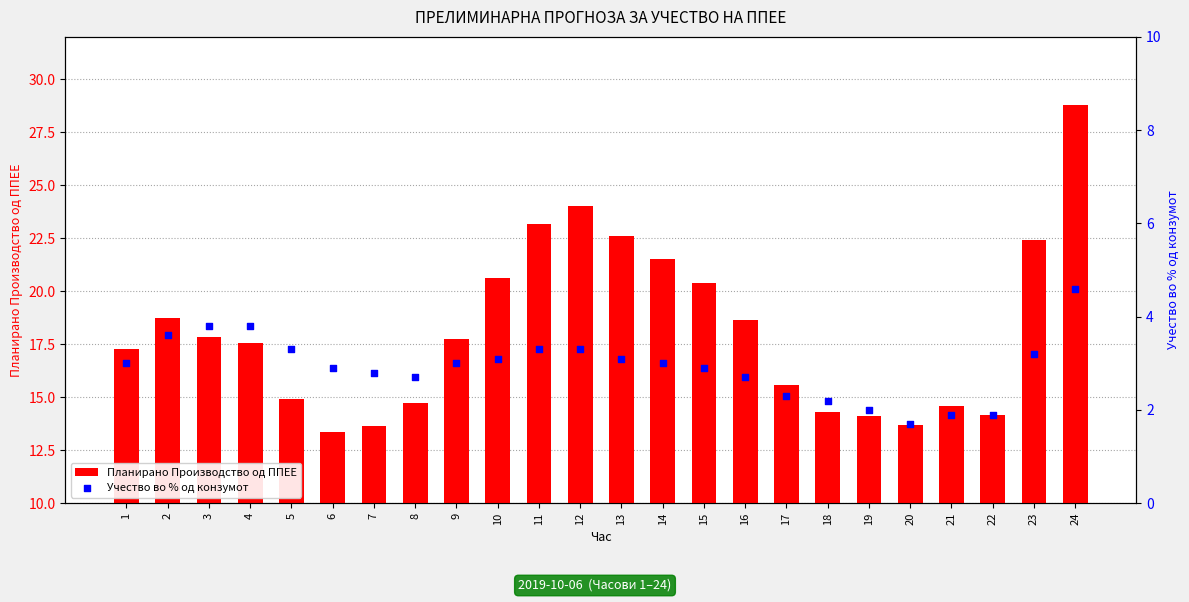

Which series reaches the maximum Y coordinate?

Планирано Производство од ППЕЕ